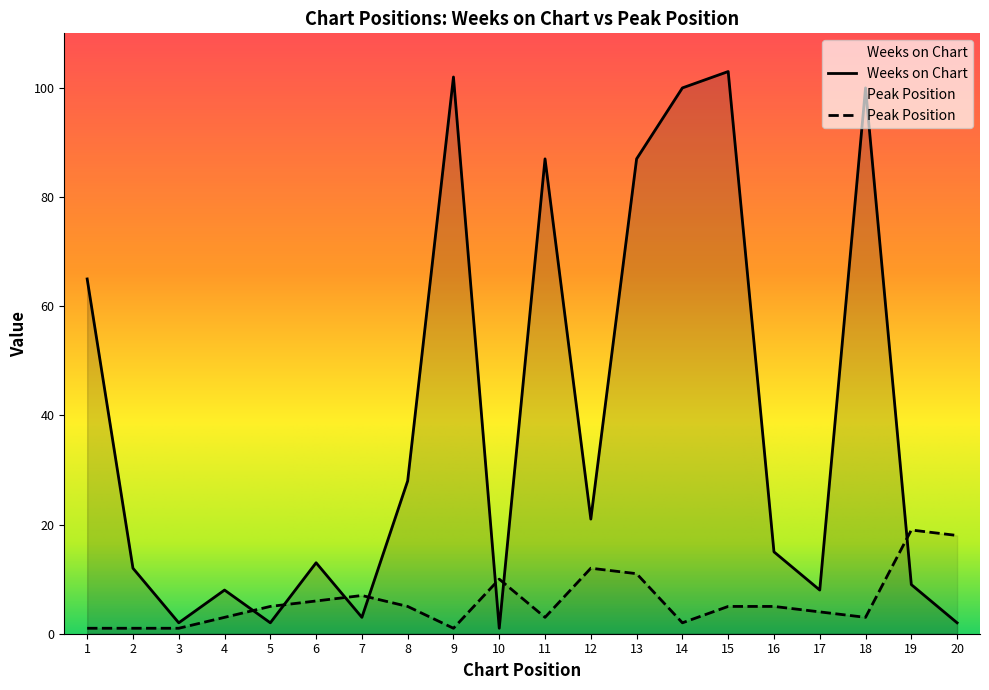

At which label does Peak Position reach its minimum?

1